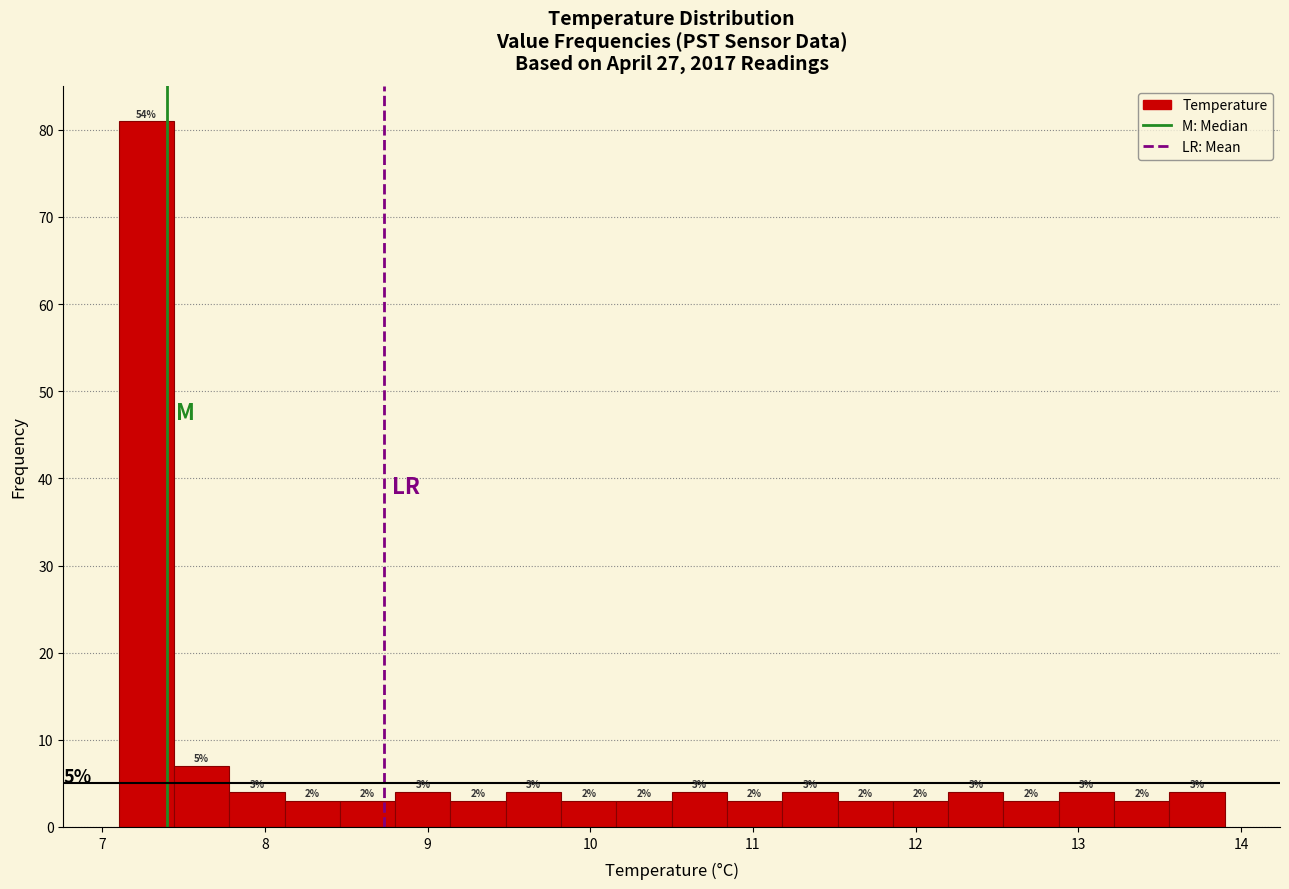

Around what value on the x-axis is the tallest bar? Give the approximate position of its centre, as read against the axis.

7.3